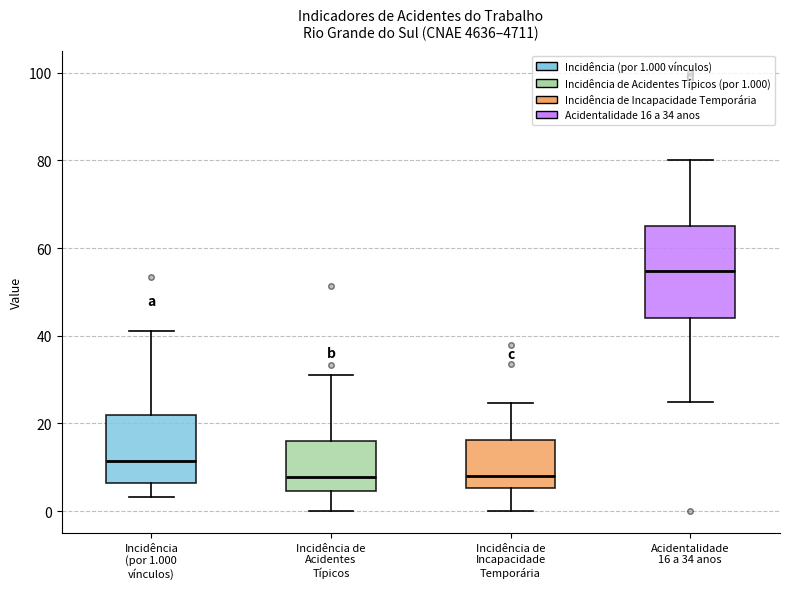

Reading left to right, read every box against the y-axis: the position of its median line, the range the box covers, and the ends of its whiskers. The values are not printed on the chart, so give them approximately, as read against the axis.

Incidência (por 1.000 vínculos): median 12, box 6 to 22, whiskers 4 to 42
Incidência de Acidentes Típicos: median 8, box 4 to 16, whiskers 0 to 32
Incidência de Incapacidade Temporária: median 8, box 6 to 16, whiskers 0 to 24
Acidentalidade 16 a 34 anos: median 54, box 44 to 64, whiskers 26 to 80